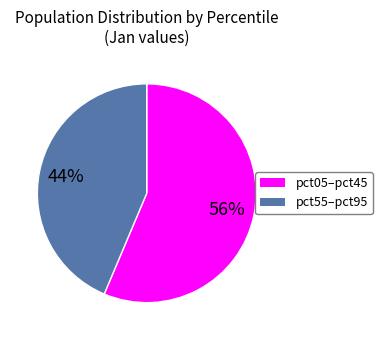

Count the number of slices in the pie.

2